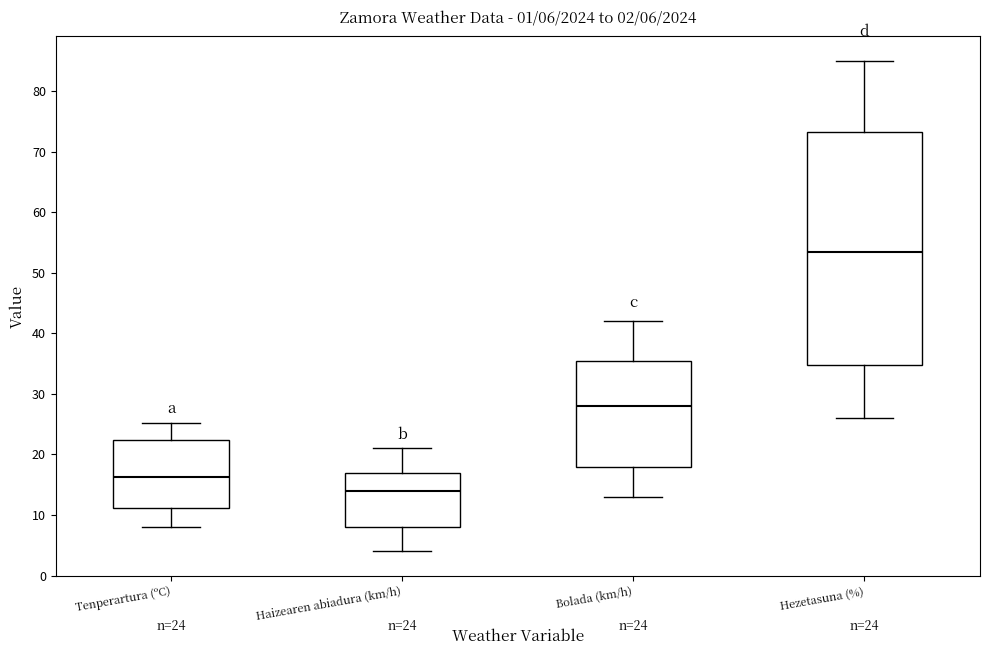

Comparing the boxes themselves (not the whiskers), which one is the tallest?

Hezetasuna (%)